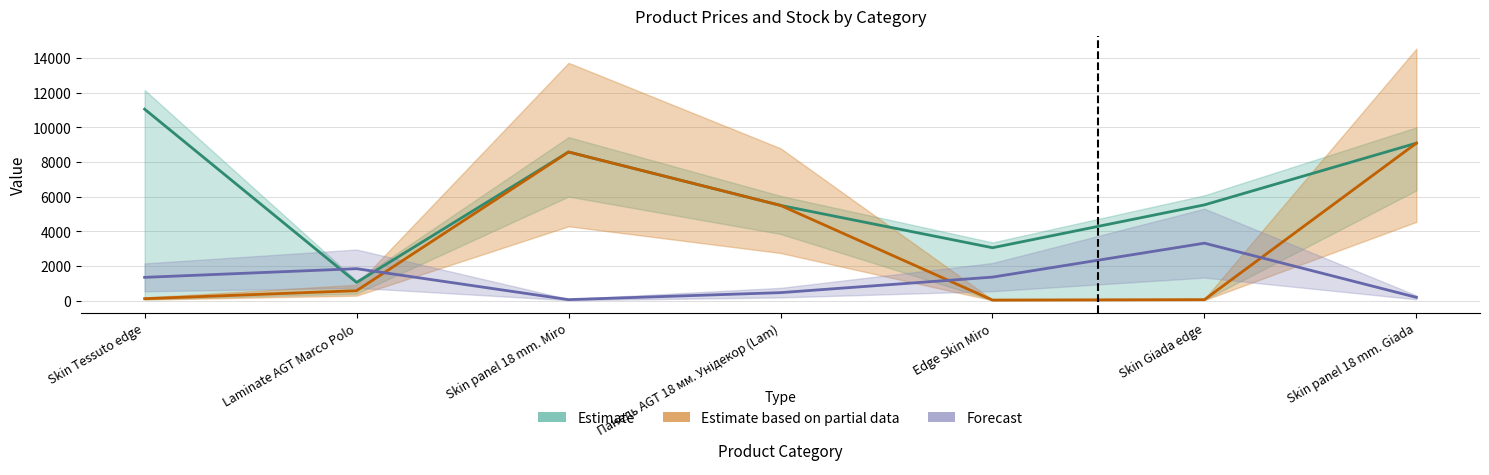

How many series are shown in this chart?

3